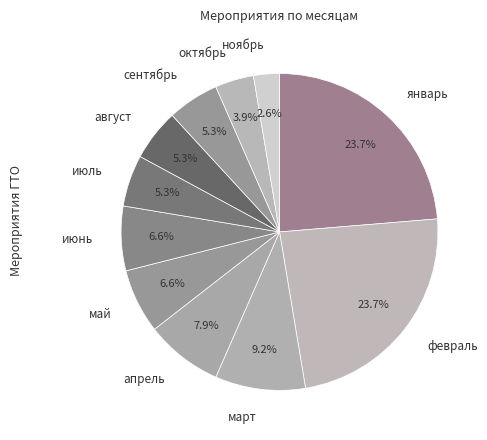

How much of the chart is everything except июль?

94.7%